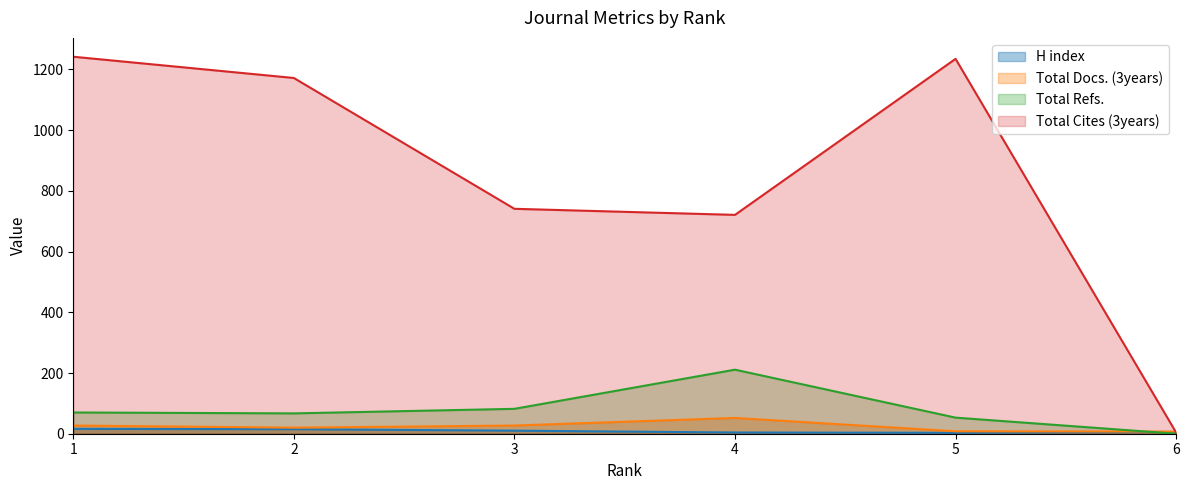

The value of H index at 2 is 5. True or false?

False